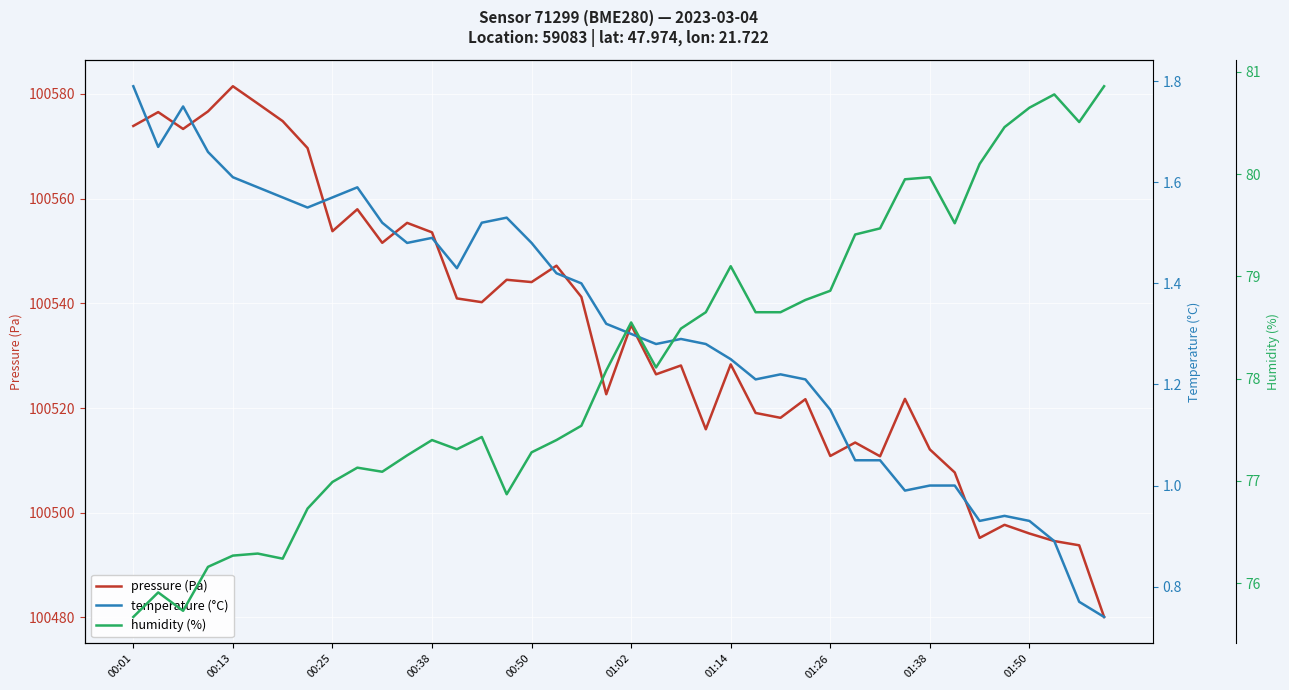

List the series in order of their peak value, highest first.

pressure (Pa), humidity (%), temperature (°C)